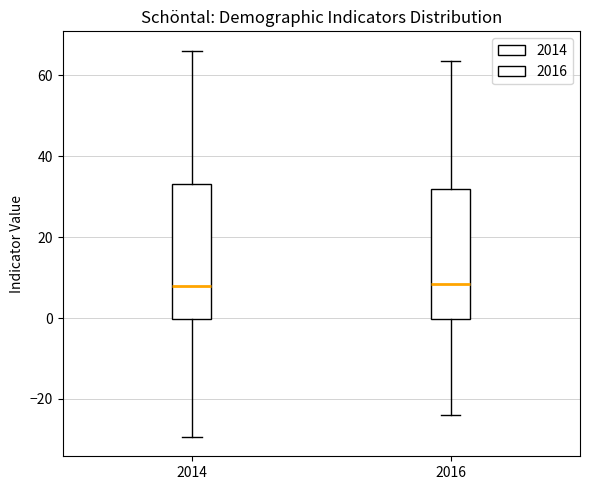

Reading left to right, read every box against the y-axis: the position of its median line, the range the box covers, and the ends of its whiskers. The values are not printed on the chart, so give them approximately, as read against the axis.

2014: median 8, box 0 to 34, whiskers -30 to 66
2016: median 8, box 0 to 32, whiskers -24 to 64